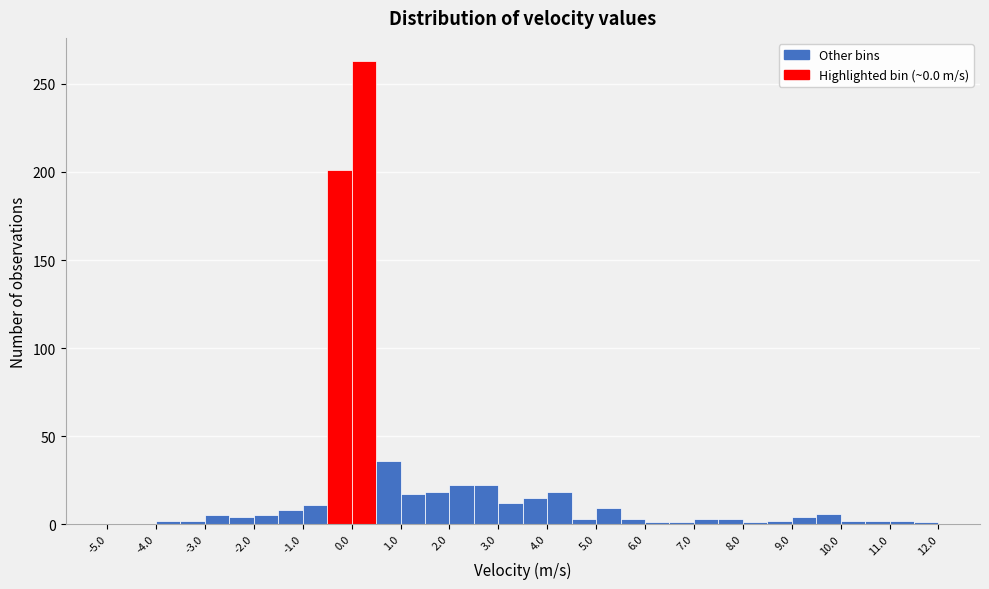

Reading left to right, list every bar in this chart as the range it spans on the x-axis followed by its height. The values are not printed on the chart, so give them approximately, as read against the axis.

-5.0 to -4.5: 0
-4.5 to -4.0: 0
-4.0 to -3.5: under 5
-3.5 to -3.0: under 5
-3.0 to -2.5: 5
-2.5 to -2.0: under 5
-2.0 to -1.5: 5
-1.5 to -1.0: 10
-1.0 to -0.5: 10
-0.5 to 0.0: 200
0.0 to 0.5: 265
0.5 to 1.0: 35
1.0 to 1.5: 15
1.5 to 2.0: 20
2.0 to 2.5: 20
2.5 to 3.0: 20
3.0 to 3.5: 10
3.5 to 4.0: 15
4.0 to 4.5: 20
4.5 to 5.0: under 5
5.0 to 5.5: 10
5.5 to 6.0: under 5
6.0 to 6.5: under 5
6.5 to 7.0: under 5
7.0 to 7.5: under 5
7.5 to 8.0: under 5
8.0 to 8.5: under 5
8.5 to 9.0: under 5
9.0 to 9.5: under 5
9.5 to 10.0: 5
10.0 to 10.5: under 5
10.5 to 11.0: under 5
11.0 to 11.5: under 5
11.5 to 12.0: under 5